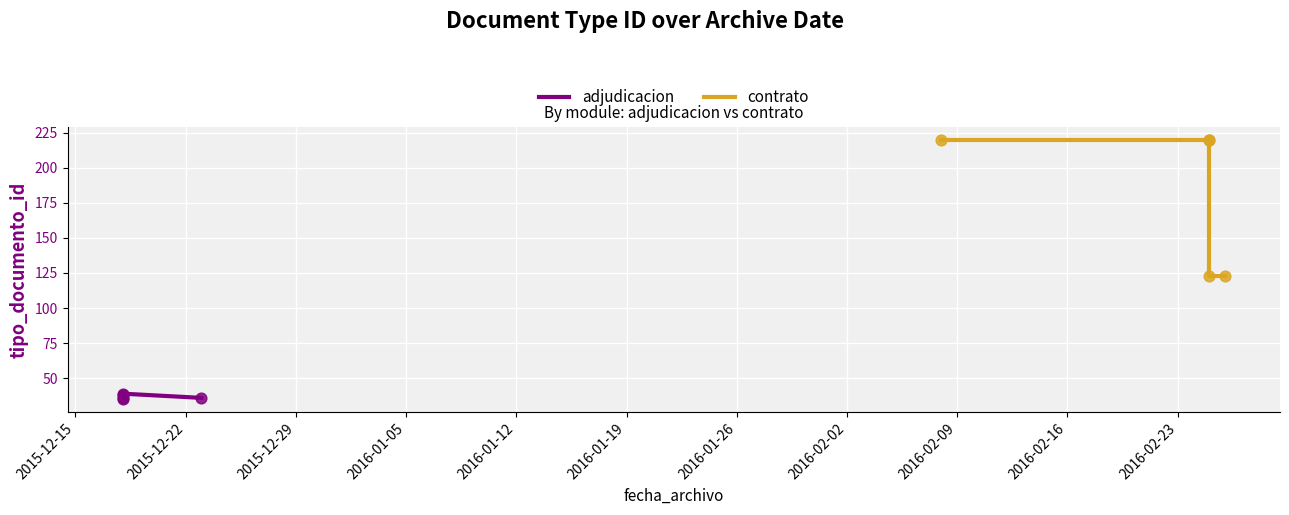

What are all the series names shown in the legend?

adjudicacion, contrato